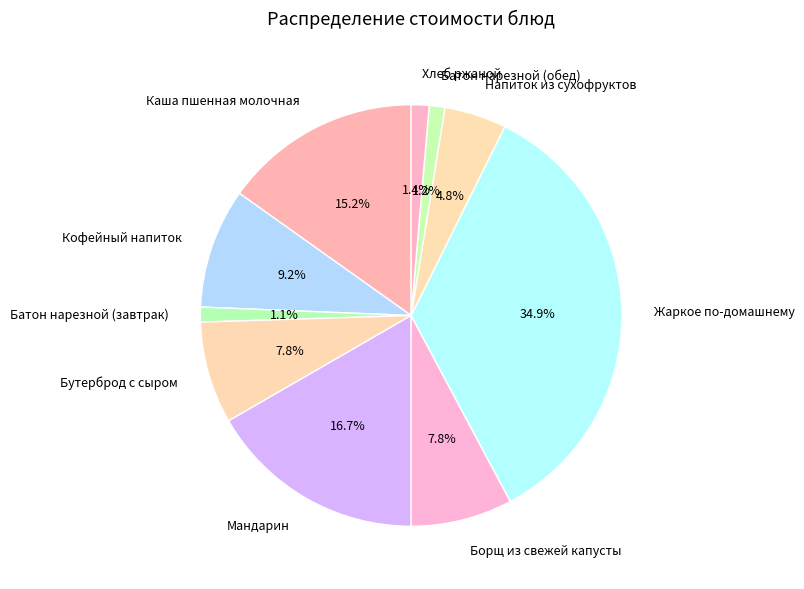

Which has a higher value, Каша пшенная молочная or Бутерброд с сыром?

Каша пшенная молочная